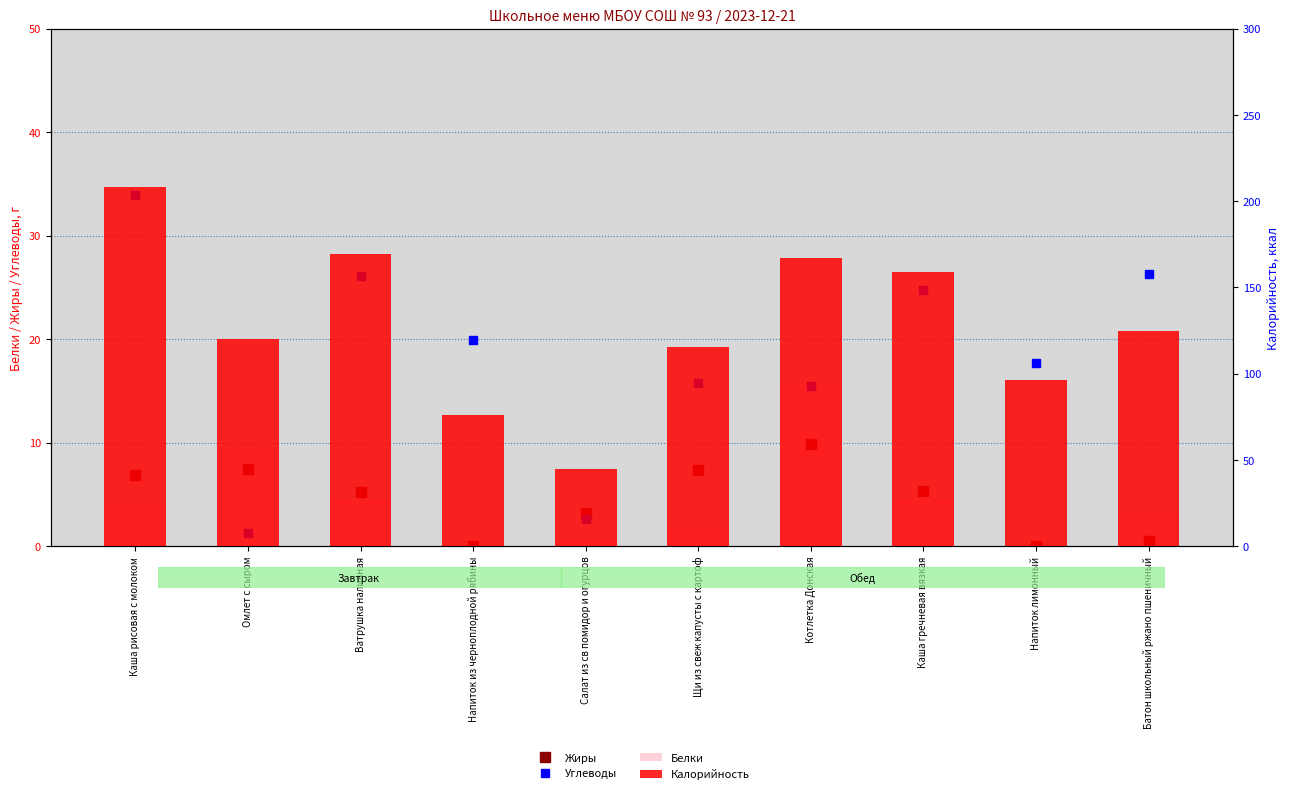

Which series has the widest spread of values?

Калорийность